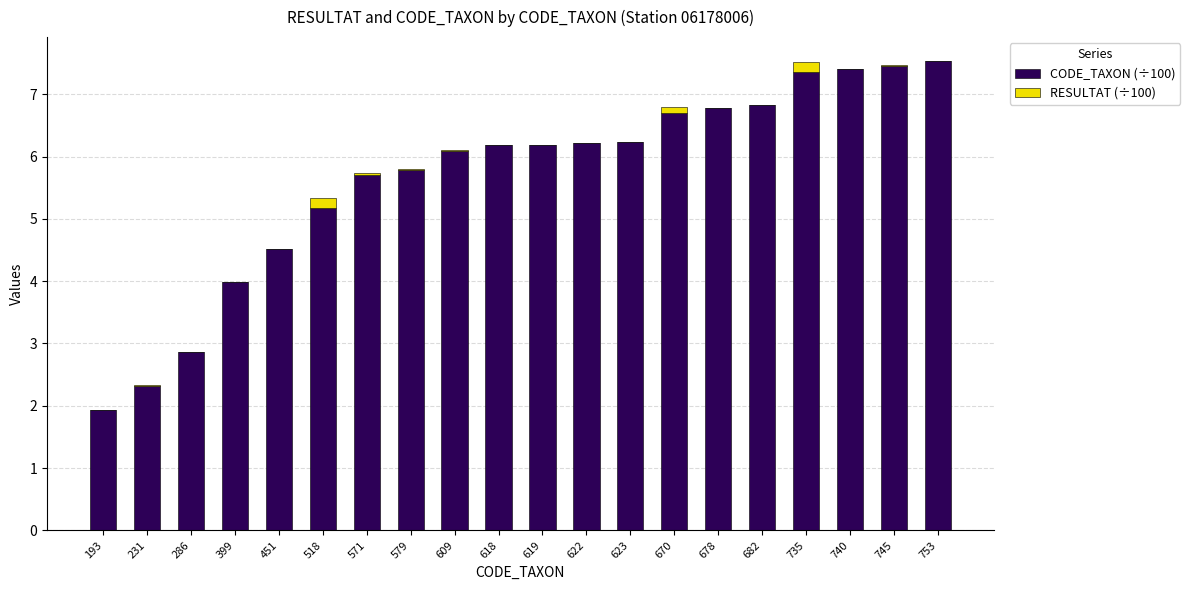

At which label does CODE_TAXON (÷100) first exceed 6?

609